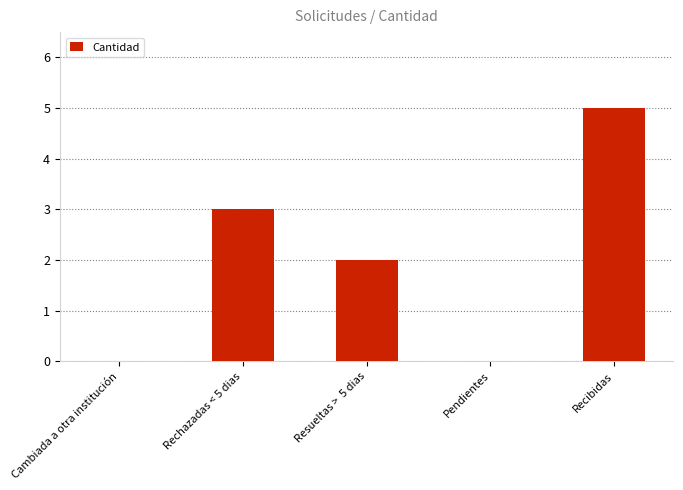

How many values are between 0 and 3?

4